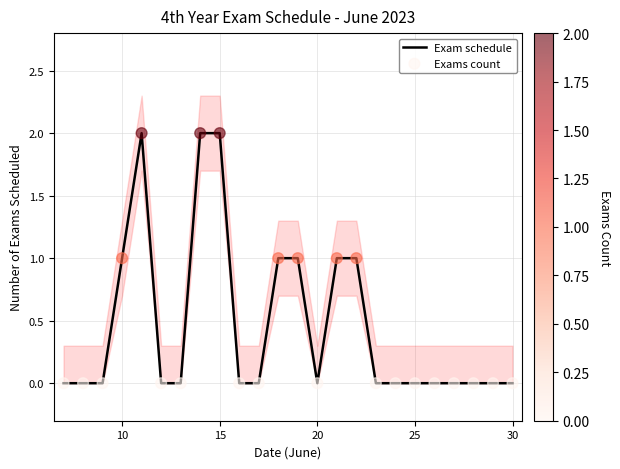

Which series reaches the maximum Y coordinate?

Exam schedule